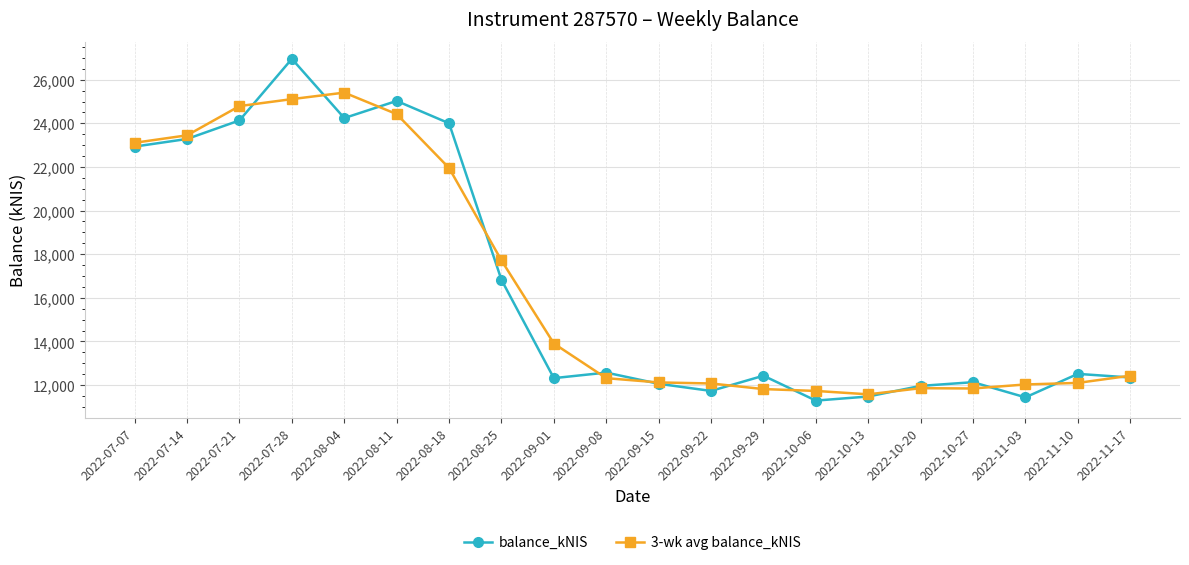

Rank the series at 2022-08-25 from lowest to highest value.

balance_kNIS, 3-wk avg balance_kNIS